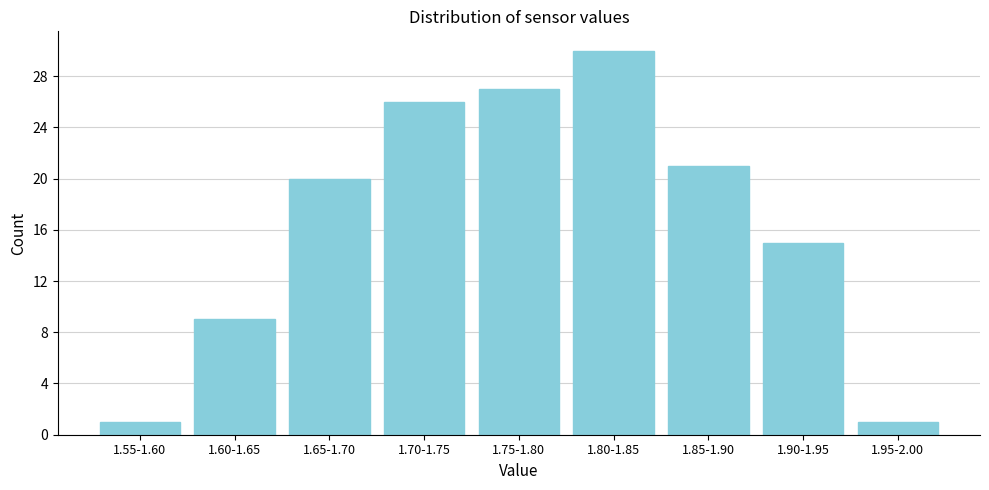

Reading left to right, extract all data points from this chart.

1.55-1.60=1	1.60-1.65=9	1.65-1.70=20	1.70-1.75=26	1.75-1.80=27	1.80-1.85=30	1.85-1.90=21	1.90-1.95=15	1.95-2.00=1